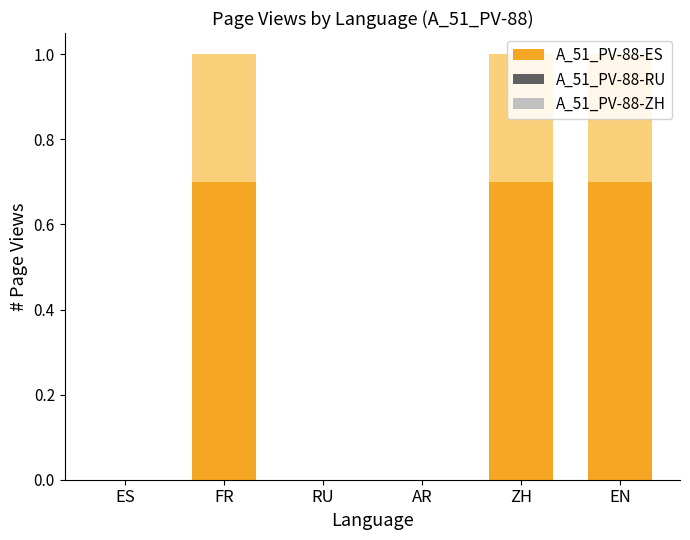

Are the bars grouped side by side (vs. stacked)?

No